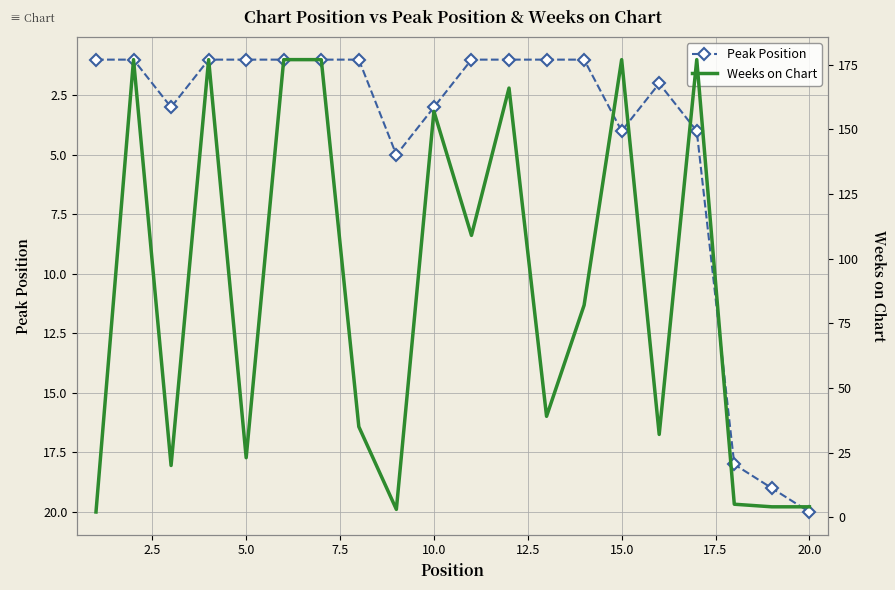

True or false: Peak Position has more than 2 points higher than both neighbors.

True